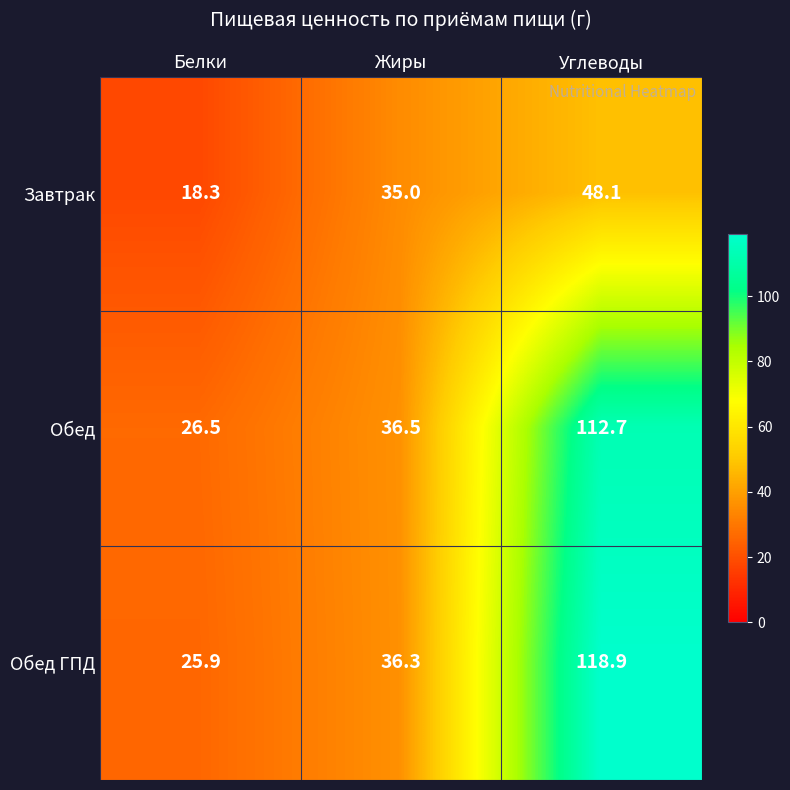

Reading right to left, list all the values displayed in this chart.

Завтрак: 48.1	35.0	18.3
Обед: 112.7	36.5	26.5
Обед ГПД: 118.9	36.3	25.9